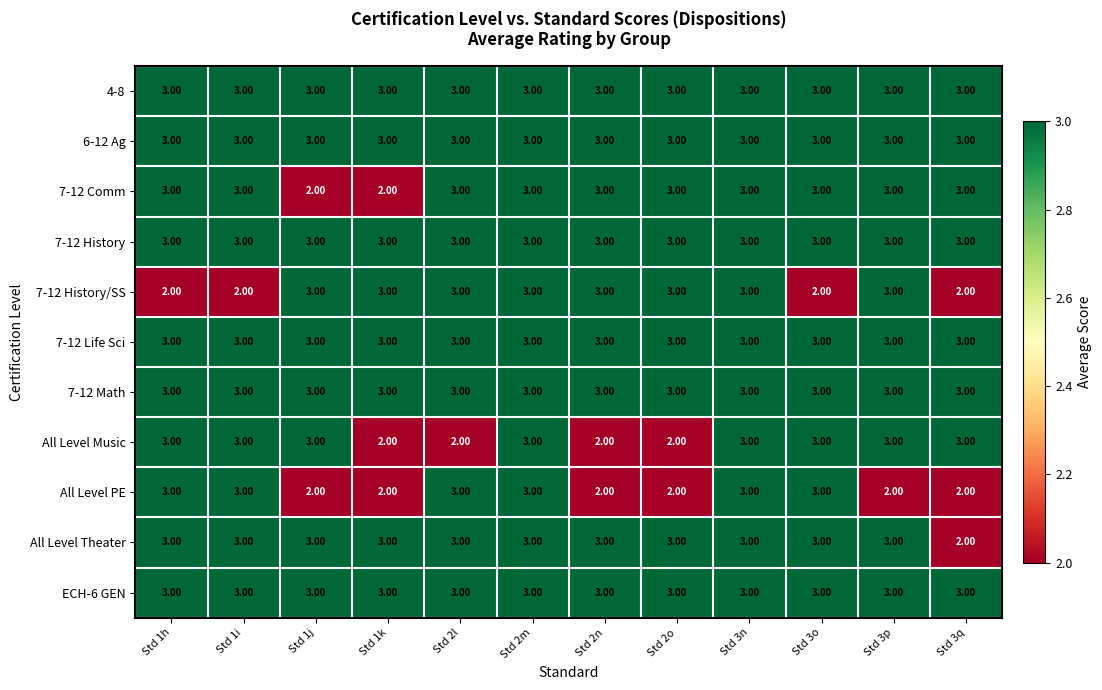

At how many categories does at least one series exceed 2?

12